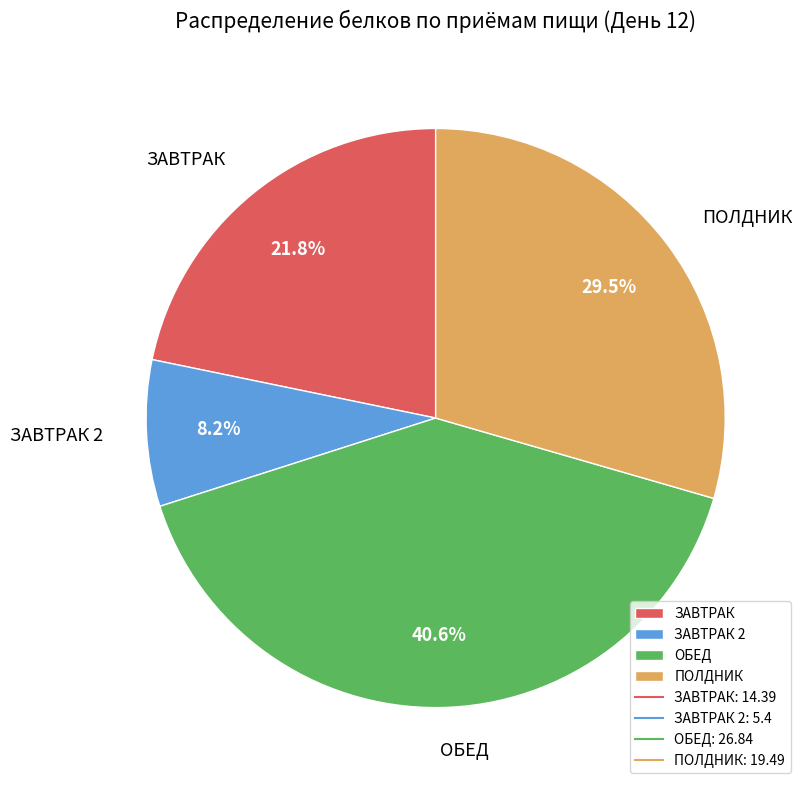

How many segments does this pie chart have?

4